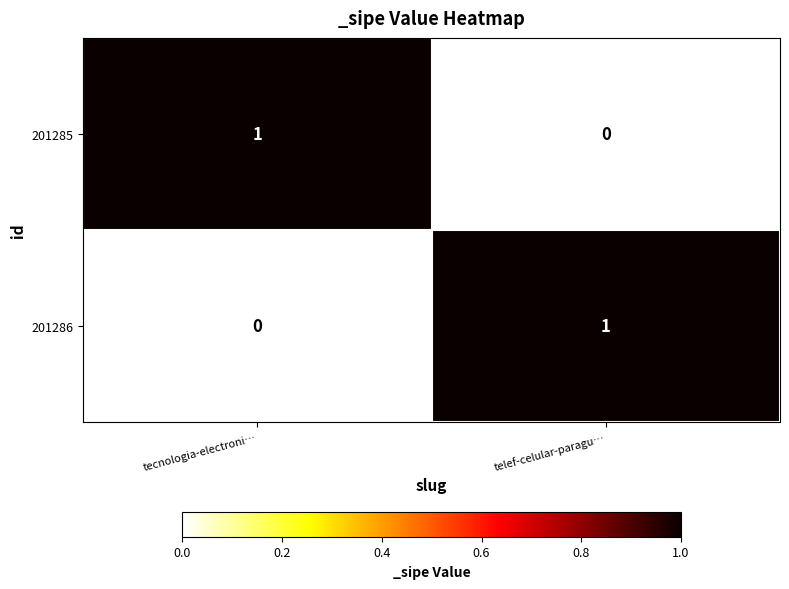

How many data points does each series have?

2